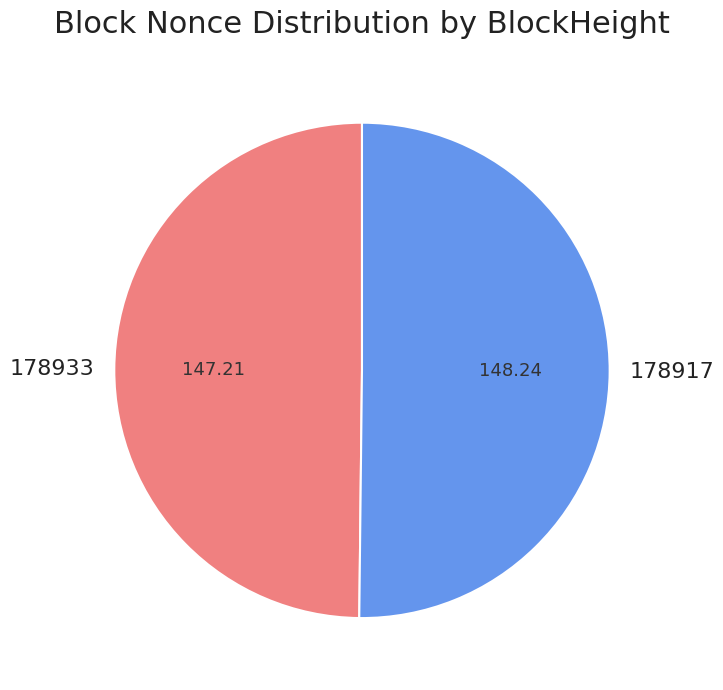

Approximately how many times larger is the value at 178917 compared to 178933?

1.0